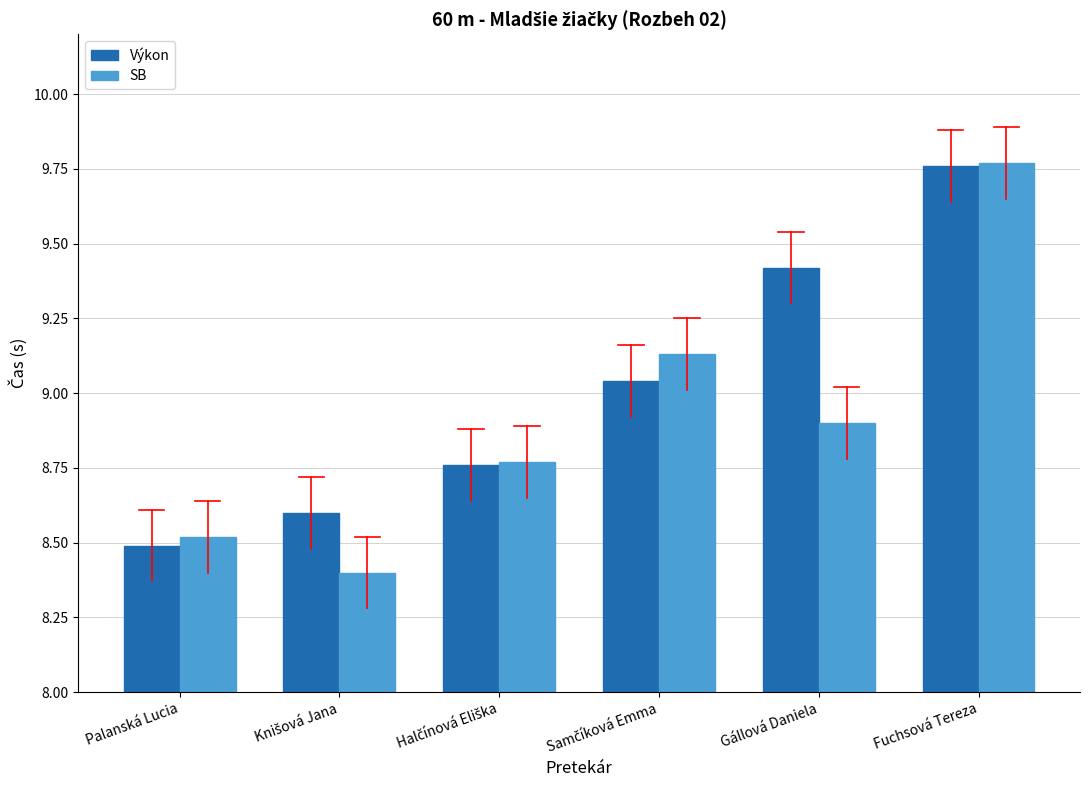

What is the label of the 5th bar from the left?

Gállová Daniela